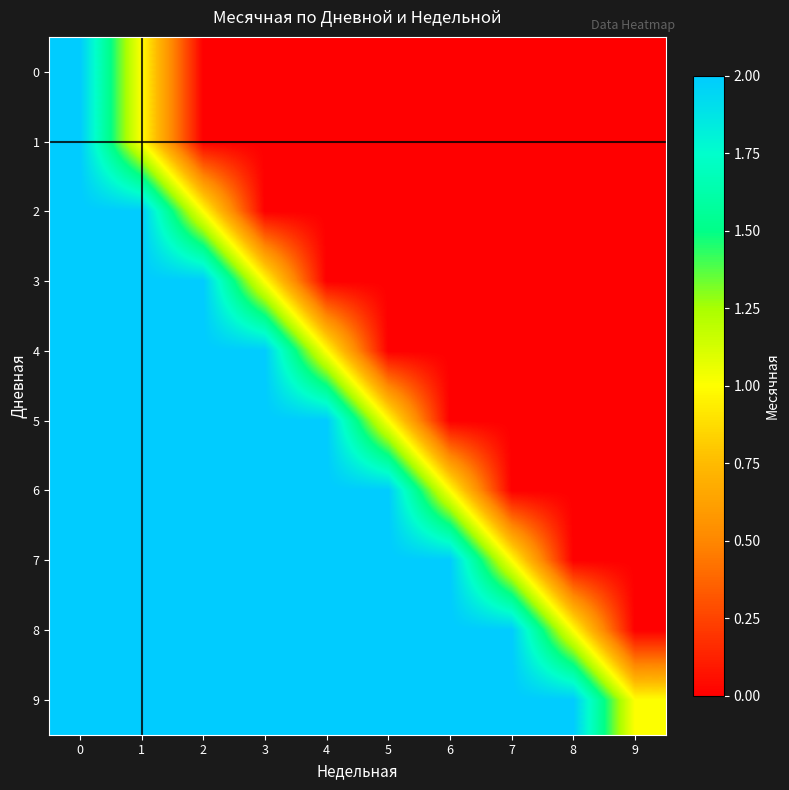

What is the total value across all series at 5?

9